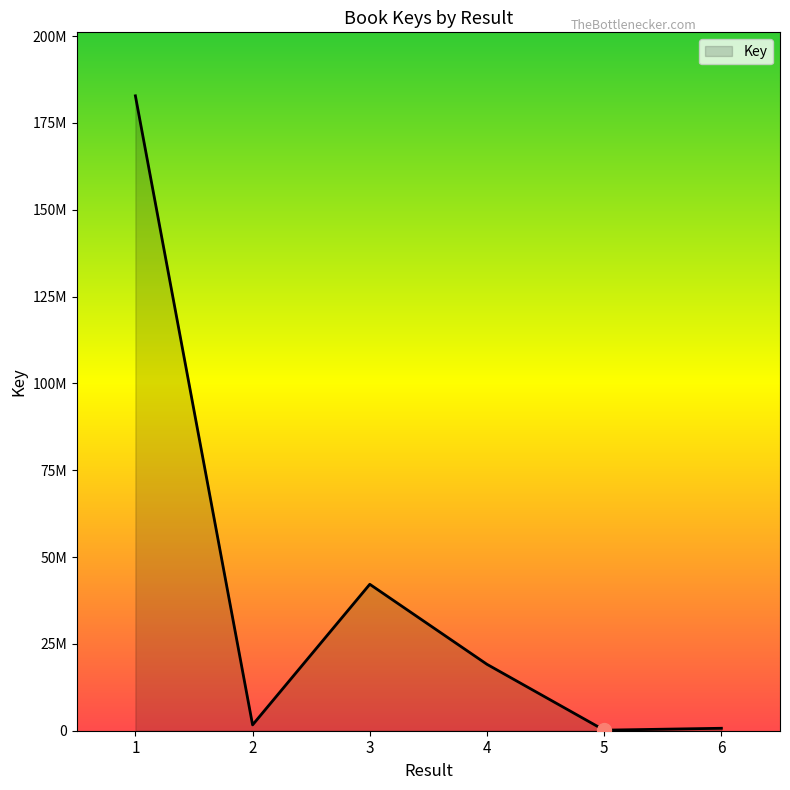

What is the sum of the values at 5 and 6?

865765